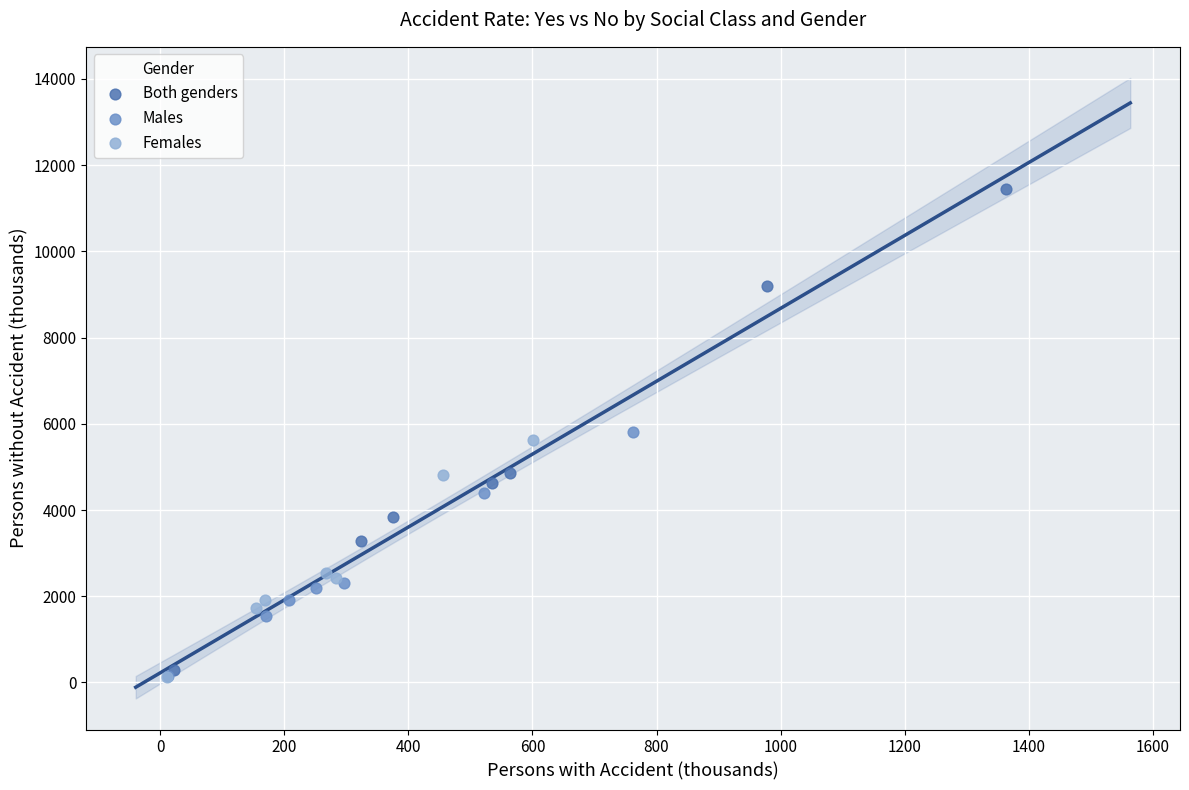

Which series reaches the maximum Y coordinate?

Both genders